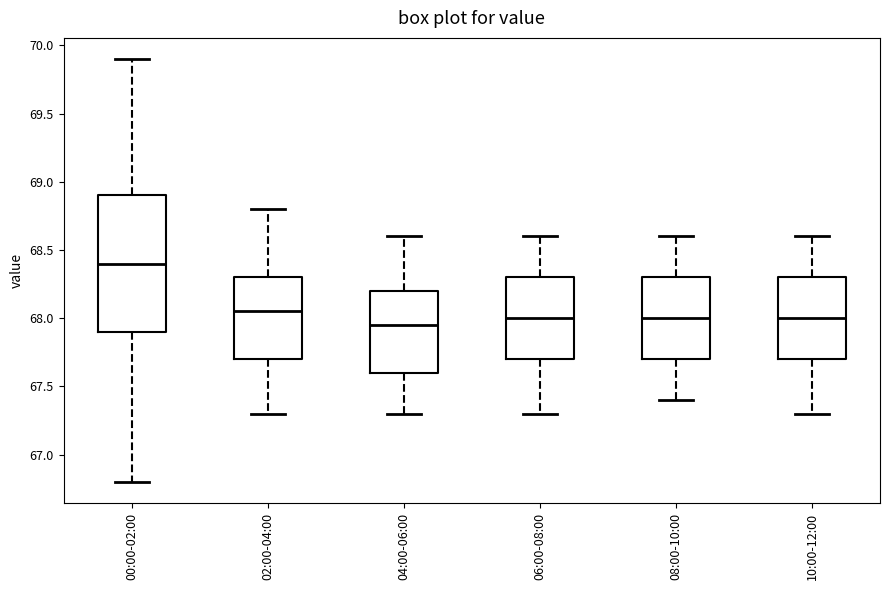

Where does the lower whisker of the box for 02:00-04:00 end on the y-axis? The values are not printed on the chart, so give them approximately, as read against the axis.

67.30